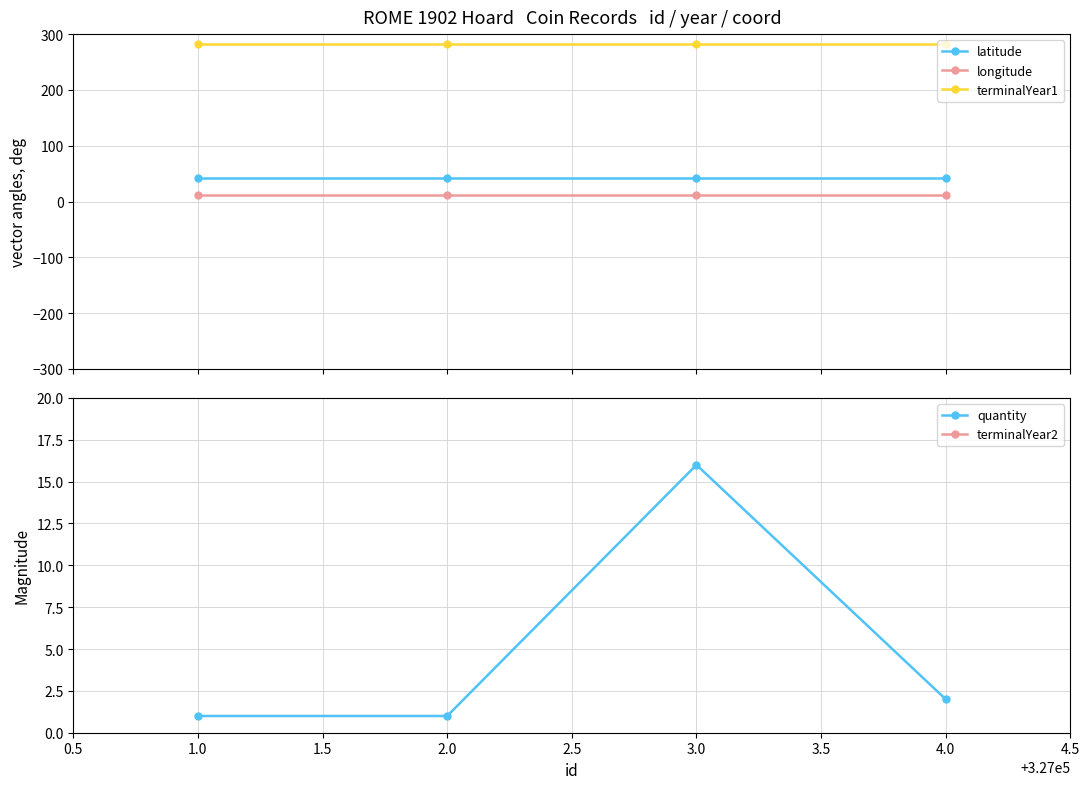

What is the maximum value shown in the chart?

285.0